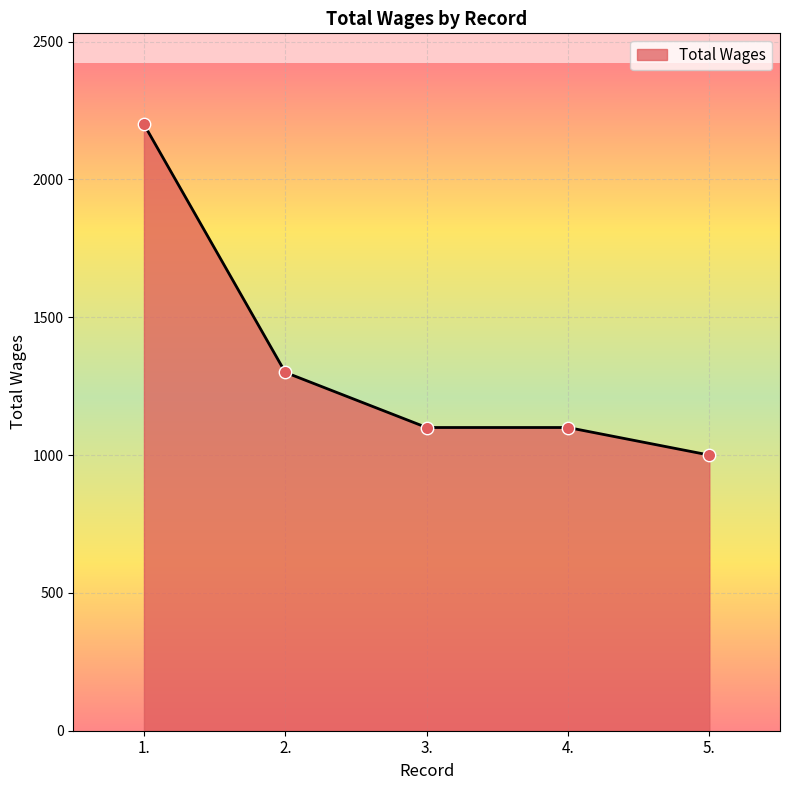

Between 5. and 3., which is larger?

3.